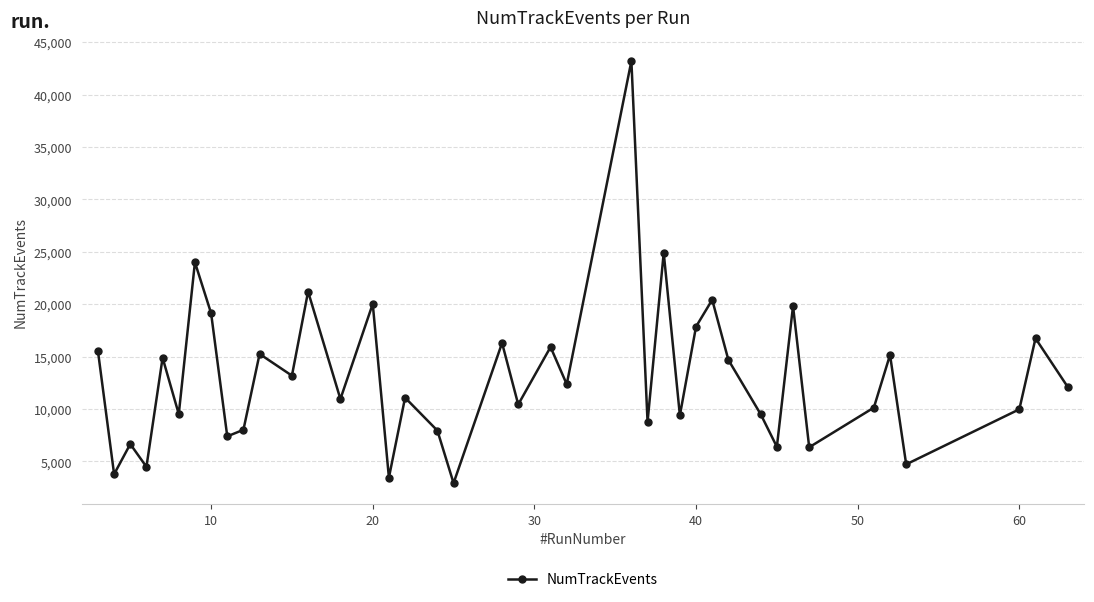

How many points are higher than both their immediate neighbors (excluding endpoints)?

15